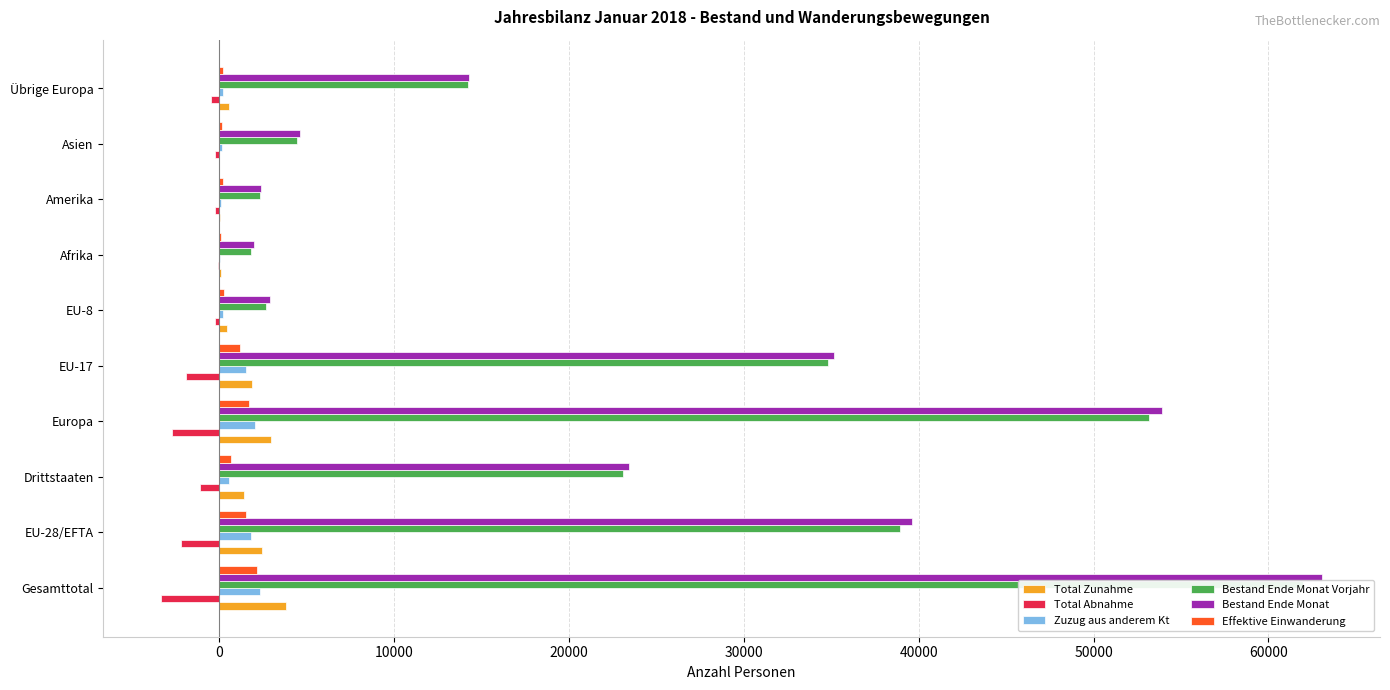

What are all the series names shown in the legend?

Total Zunahme, Total Abnahme, Zuzug aus anderem Kt, Bestand Ende Monat Vorjahr, Bestand Ende Monat, Effektive Einwanderung